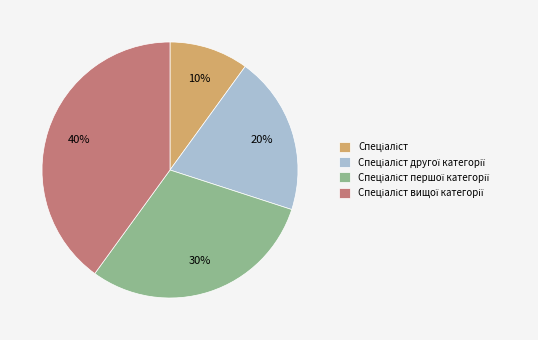

How many slices are in this pie chart?

4